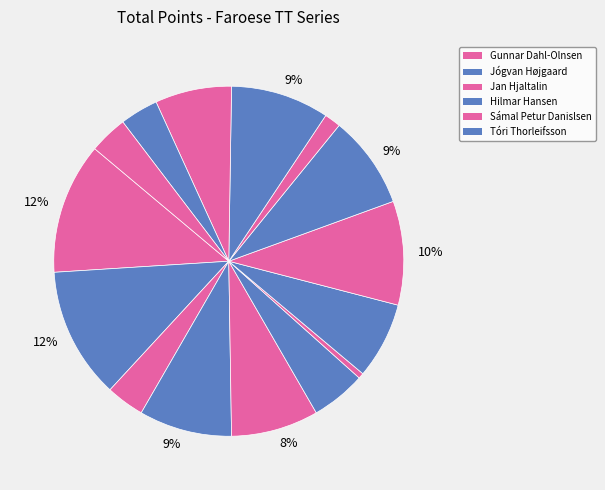

Rank the categories by value from lowest to highest.

Sverri Mohr Edvinsson, Kári Simonsen, Kári Davidsen, Maria Svabo, Dávur Magnussen, Jóanis Albert Nielsen, Petur av Vollanum, Rúni Juul, Hilmar Hansen, Jan Hjaltalin, Evald Rasmussen, Tóri Thorleifsson, Sámal Petur Danislsen, Gunnar Dahl-Olnsen, Jógvan Højgaard